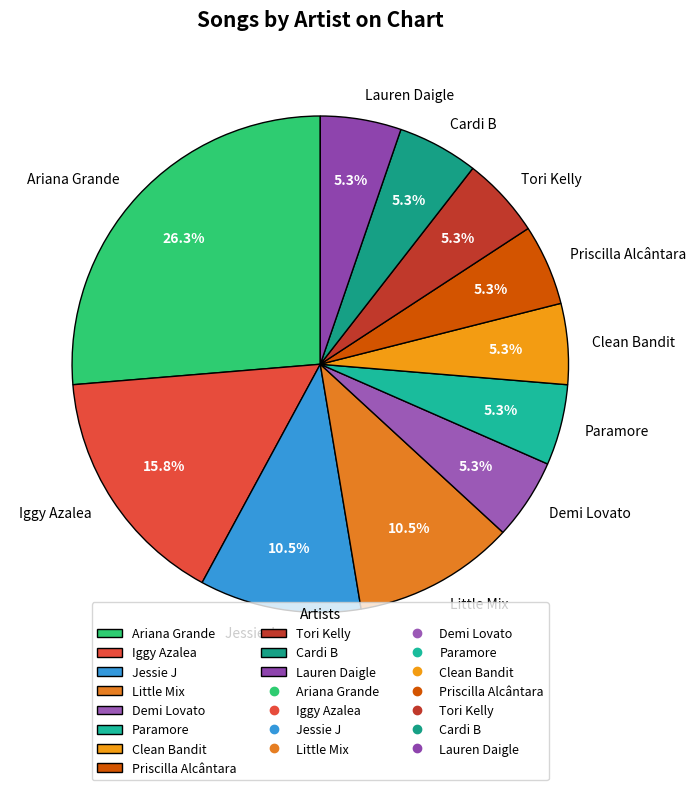

What portion of the pie excludes Cardi B?

94.7%